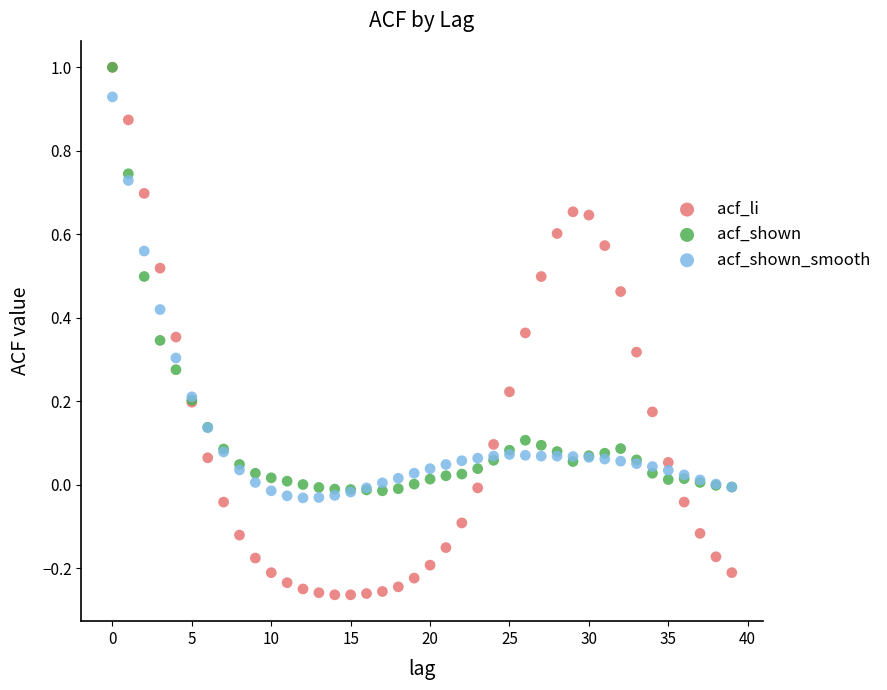

What are all the series names shown in the legend?

acf_li, acf_shown, acf_shown_smooth